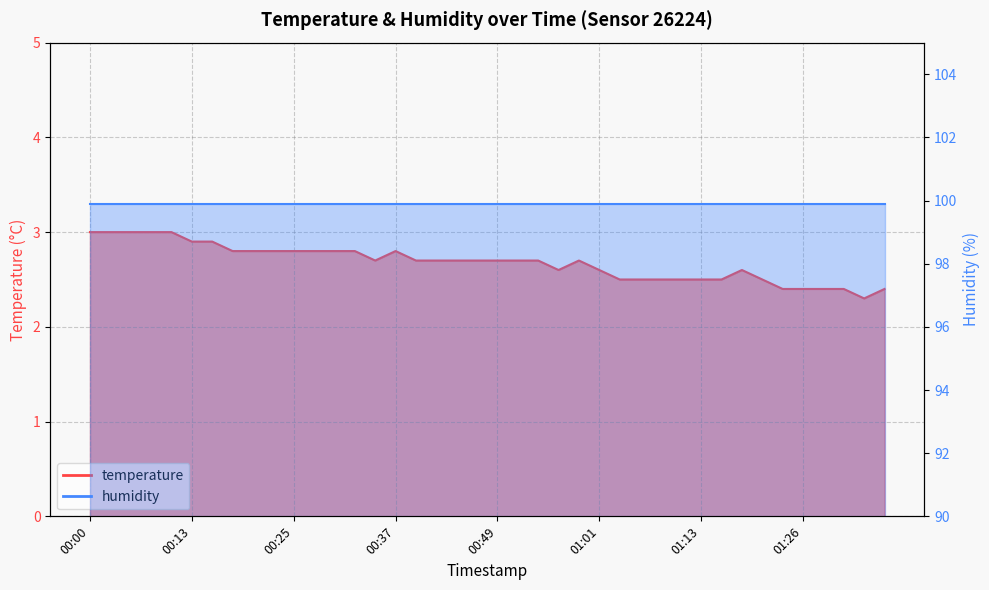

How many points are lower than both their immediate neighbors (excluding endpoints)?

3